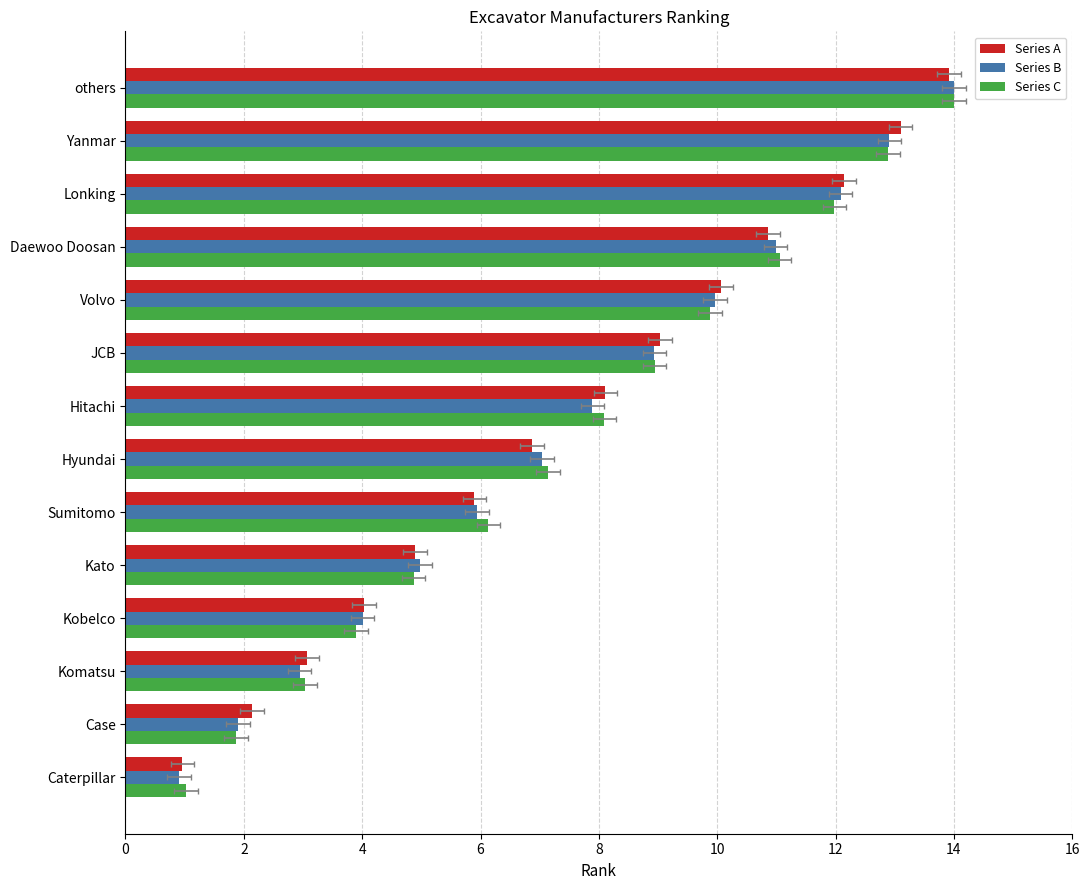

What are all the series names shown in the legend?

Series A, Series B, Series C